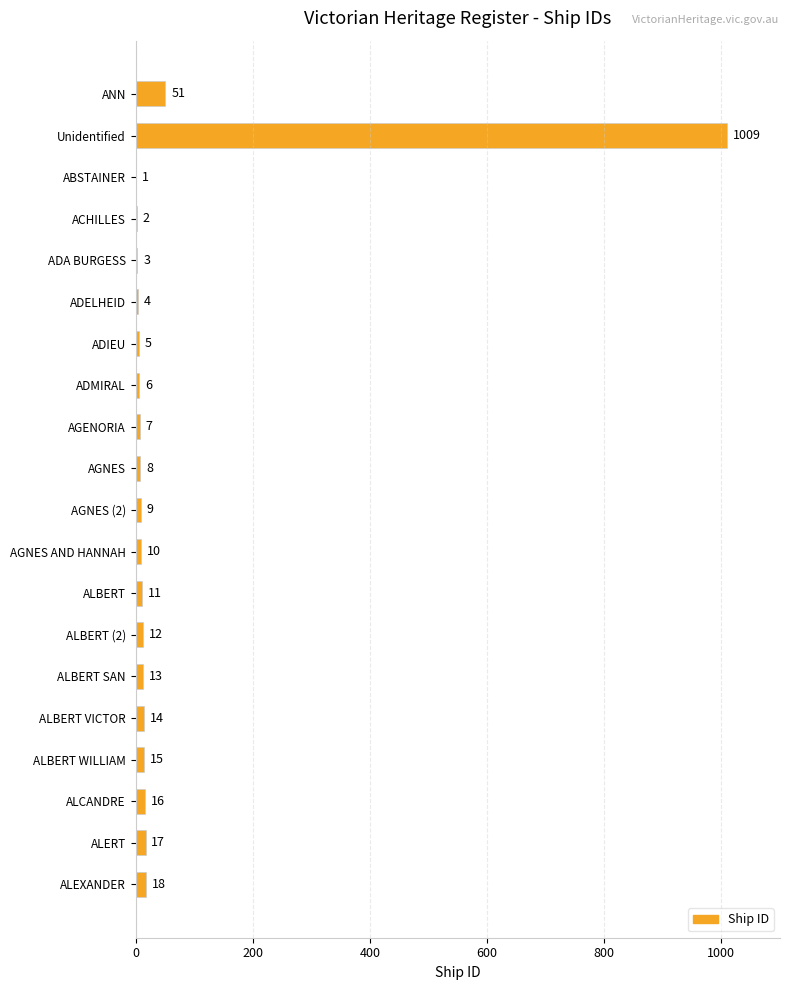

Reading top to bottom, transcribe all the data shown in this chart.

ANN=51	Unidentified=1009	ABSTAINER=1	ACHILLES=2	ADA BURGESS=3	ADELHEID=4	ADIEU=5	ADMIRAL=6	AGENORIA=7	AGNES=8	AGNES (2)=9	AGNES AND HANNAH=10	ALBERT=11	ALBERT (2)=12	ALBERT SAN=13	ALBERT VICTOR=14	ALBERT WILLIAM=15	ALCANDRE=16	ALERT=17	ALEXANDER=18